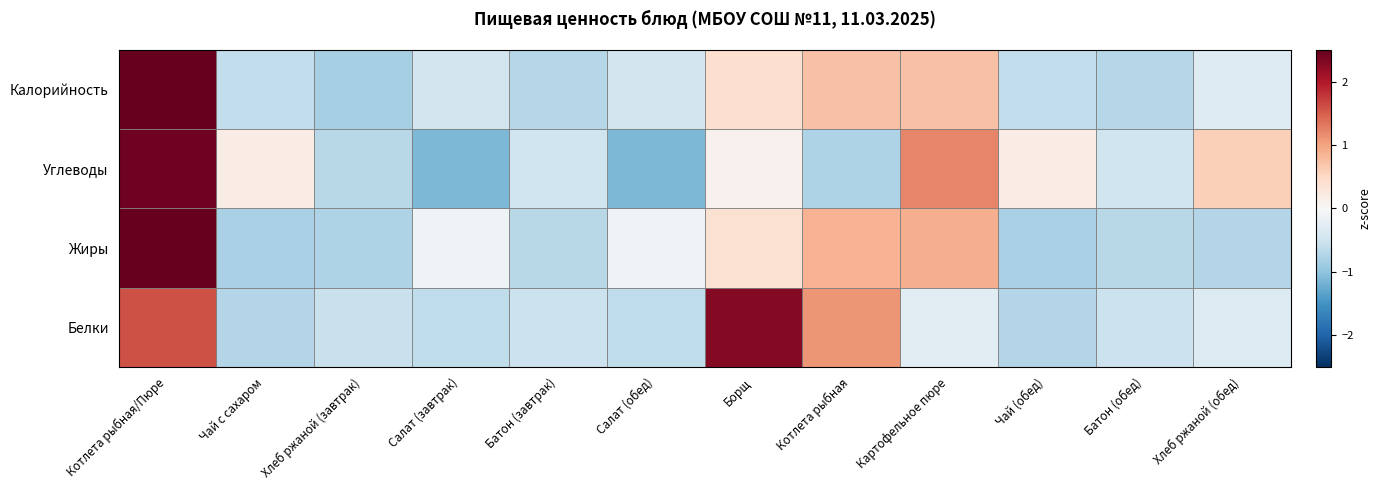

Reading left to right, extract all data points from this chart.

Белки: Котлета рыбная/Пюре=1.6	Чай с сахаром=-0.7	Хлеб ржаной (завтрак)=-0.6	Салат (завтрак)=-0.6	Батон (завтрак)=-0.5	Салат (обед)=-0.6	Борщ=2.3	Котлета рыбная=1.1	Картофельное пюре=-0.3	Чай (обед)=-0.7	Батон (обед)=-0.5	Хлеб ржаной (обед)=-0.3
Жиры: Котлета рыбная/Пюре=2.6	Чай с сахаром=-0.8	Хлеб ржаной (завтрак)=-0.8	Салат (завтрак)=-0.1	Батон (завтрак)=-0.7	Салат (обед)=-0.1	Борщ=0.4	Котлета рыбная=0.9	Картофельное пюре=0.9	Чай (обед)=-0.8	Батон (обед)=-0.7	Хлеб ржаной (обед)=-0.7
Углеводы: Котлета рыбная/Пюре=2.4	Чай с сахаром=0.2	Хлеб ржаной (завтрак)=-0.7	Салат (завтрак)=-1.1	Батон (завтрак)=-0.5	Салат (обед)=-1.1	Борщ=0.1	Котлета рыбная=-0.8	Картофельное пюре=1.2	Чай (обед)=0.2	Батон (обед)=-0.5	Хлеб ржаной (обед)=0.6
Калорийность: Котлета рыбная/Пюре=2.8	Чай с сахаром=-0.6	Хлеб ржаной (завтрак)=-0.8	Салат (завтрак)=-0.5	Батон (завтрак)=-0.7	Салат (обед)=-0.5	Борщ=0.4	Котлета рыбная=0.7	Картофельное пюре=0.7	Чай (обед)=-0.6	Батон (обед)=-0.7	Хлеб ржаной (обед)=-0.3